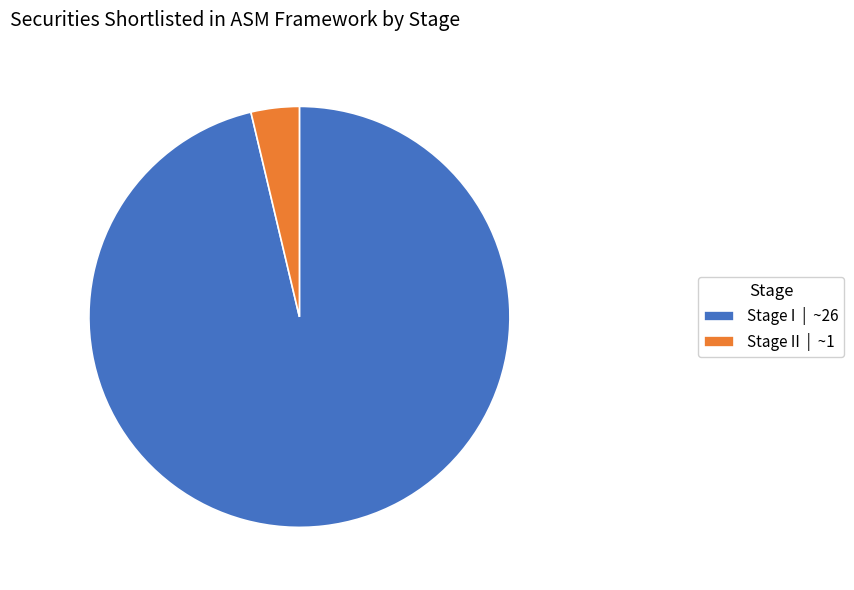

What is the largest slice in the pie chart?

Stage I | ~26